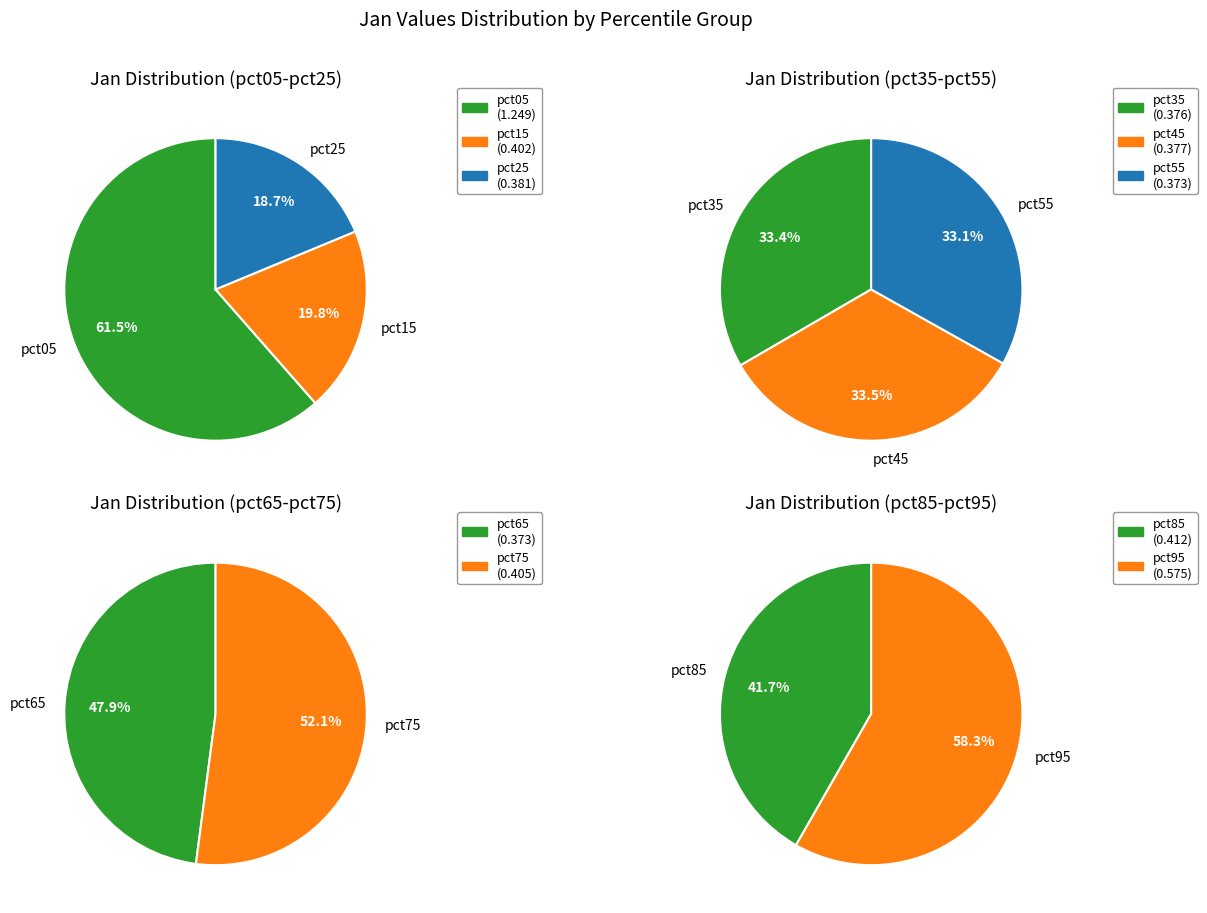

Is it true that pct25 is 1% of the pie?

False